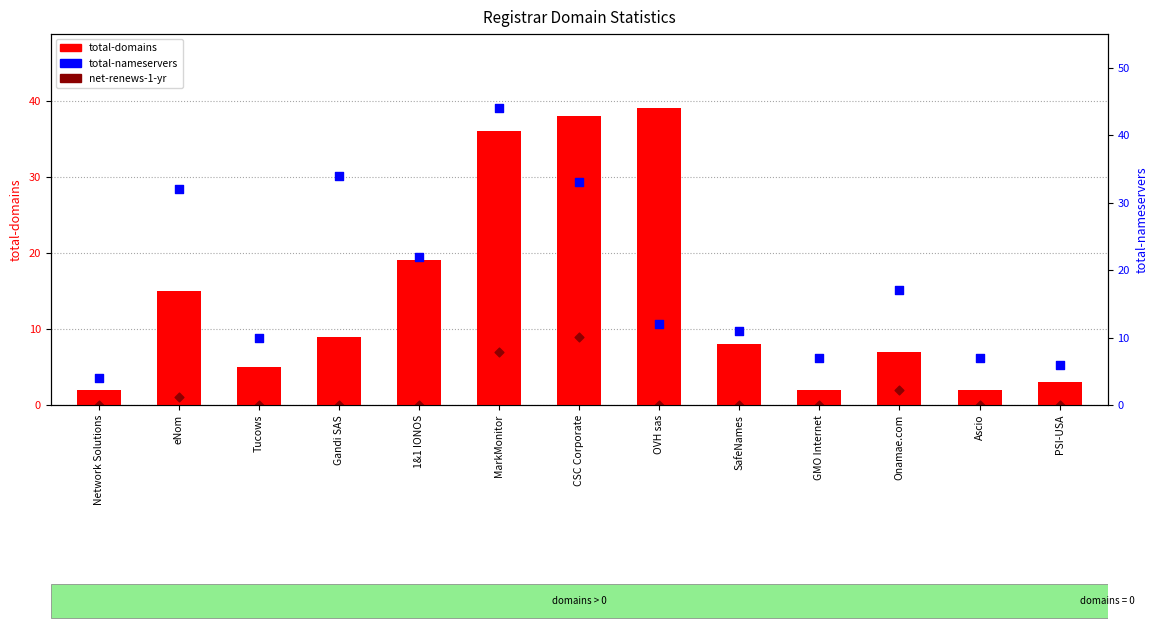

At how many categories does at least one series exceed 33?

4